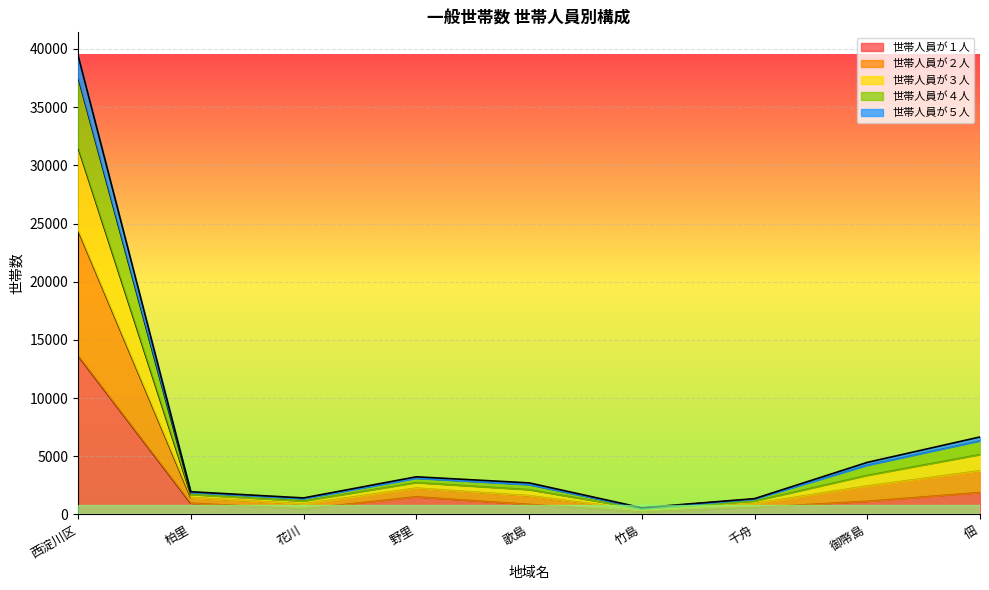

The value of 世帯人員が１人 at 西淀川区 is 13647. True or false?

True